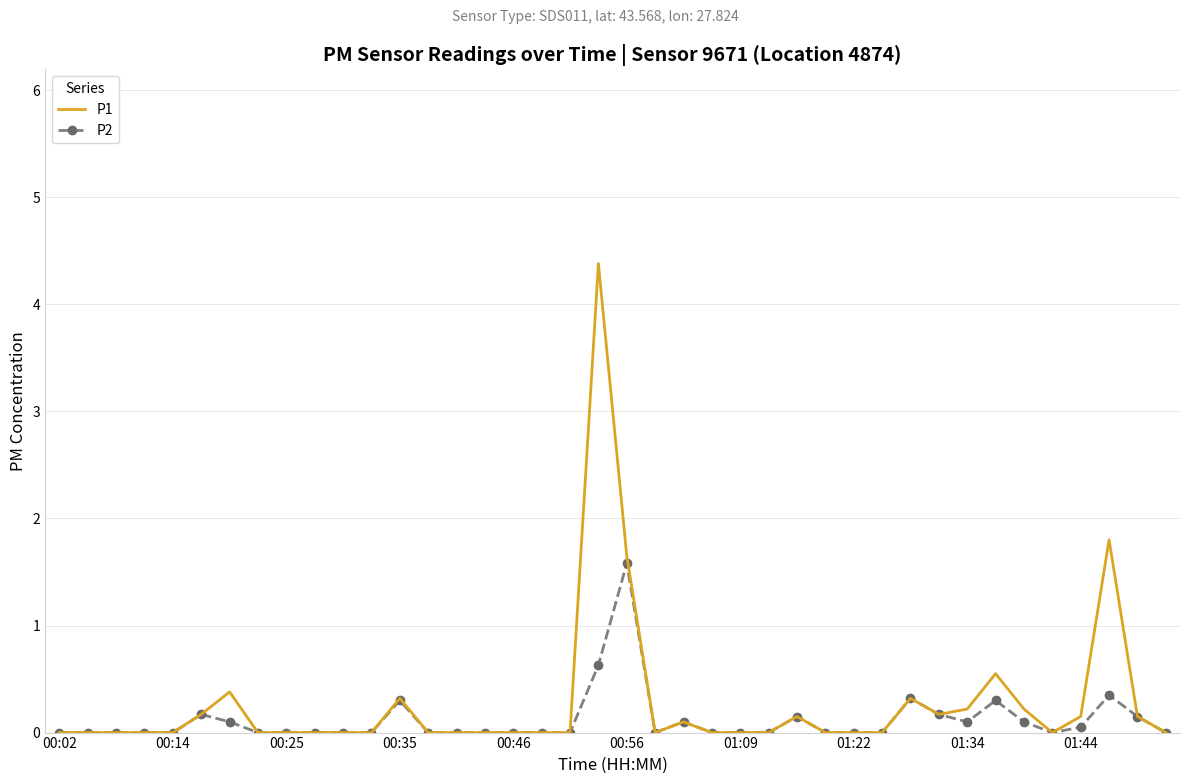

Which series has the largest range (max minus min)?

P1